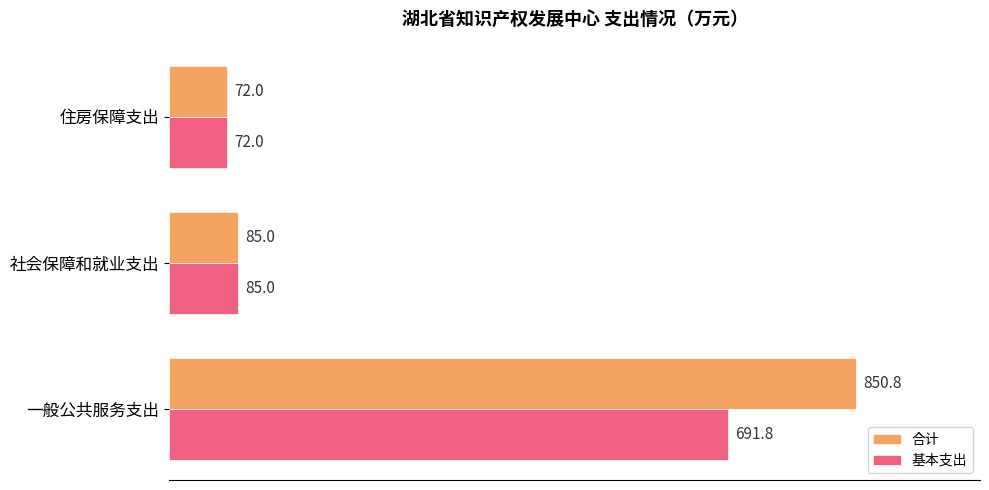

What is the difference between the 合计 values at 社会保障和就业支出 and 一般公共服务支出?

765.8